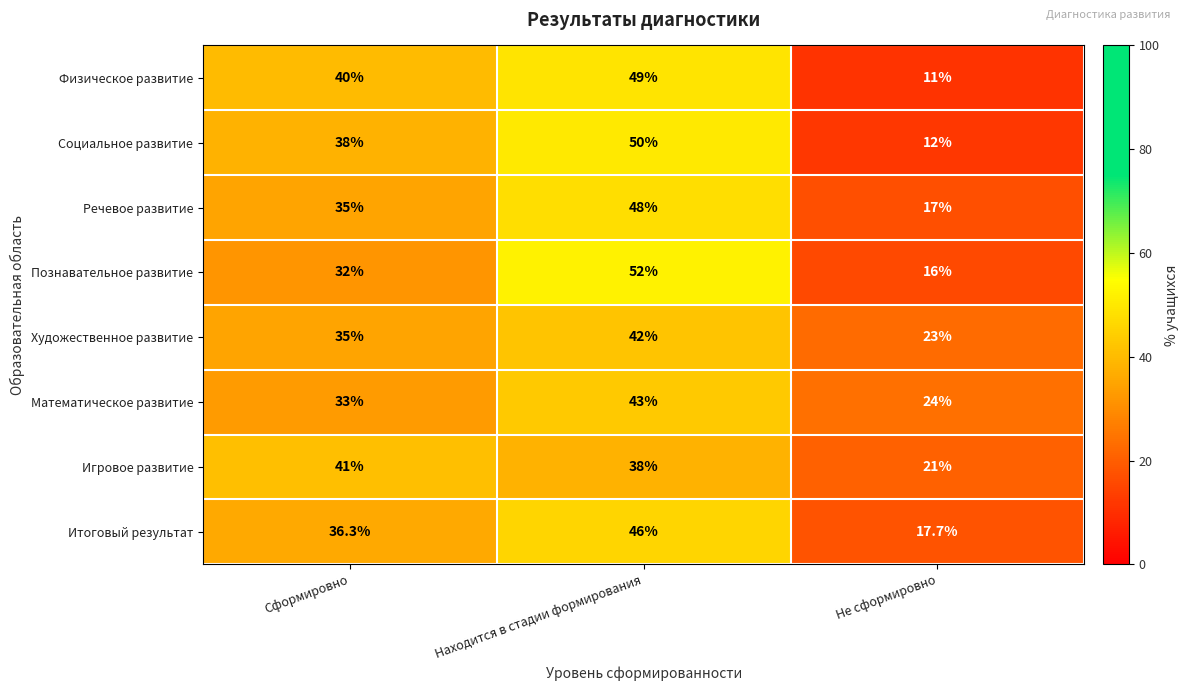

List the series in order of their peak value, highest first.

Познавательное развитие, Социальное развитие, Физическое развитие, Речевое развитие, Итоговый результат, Математическое развитие, Художественное развитие, Игровое развитие